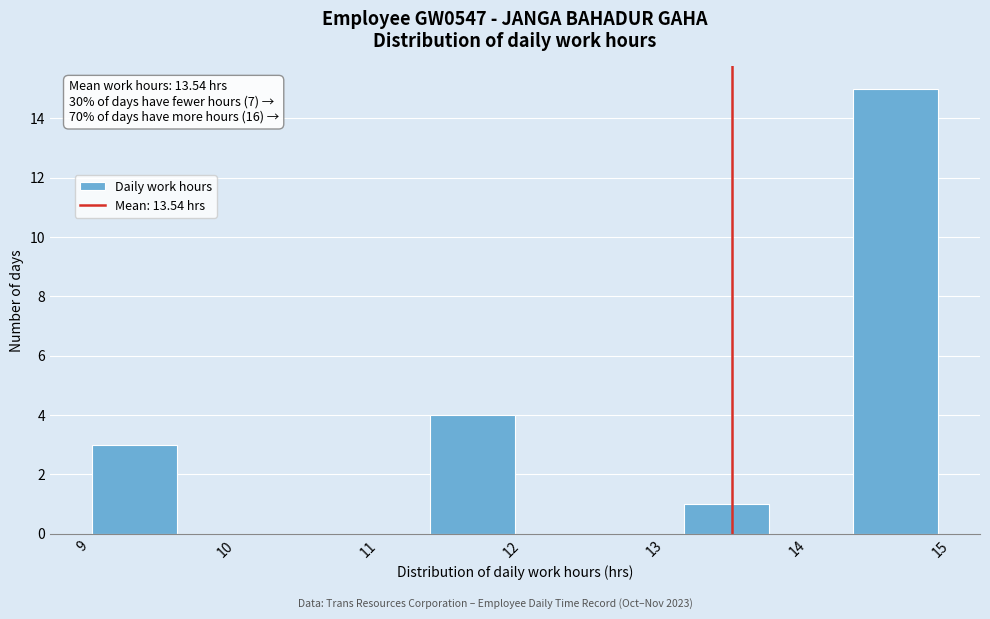

Over which range of the x-axis is the bar tallest?

14.4 to 15.0